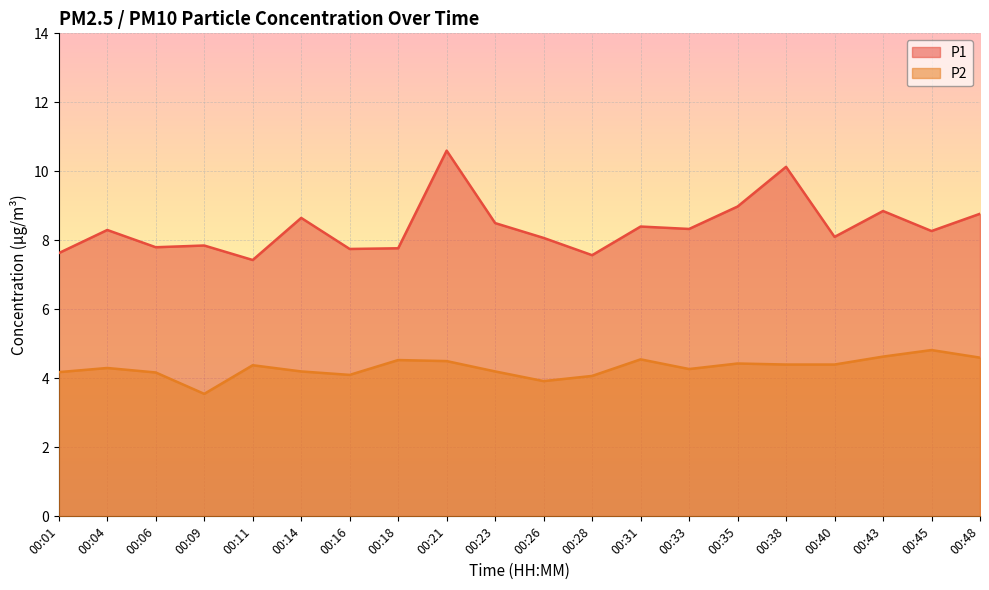

At which category does the chart reach its peak across all series?

00:21